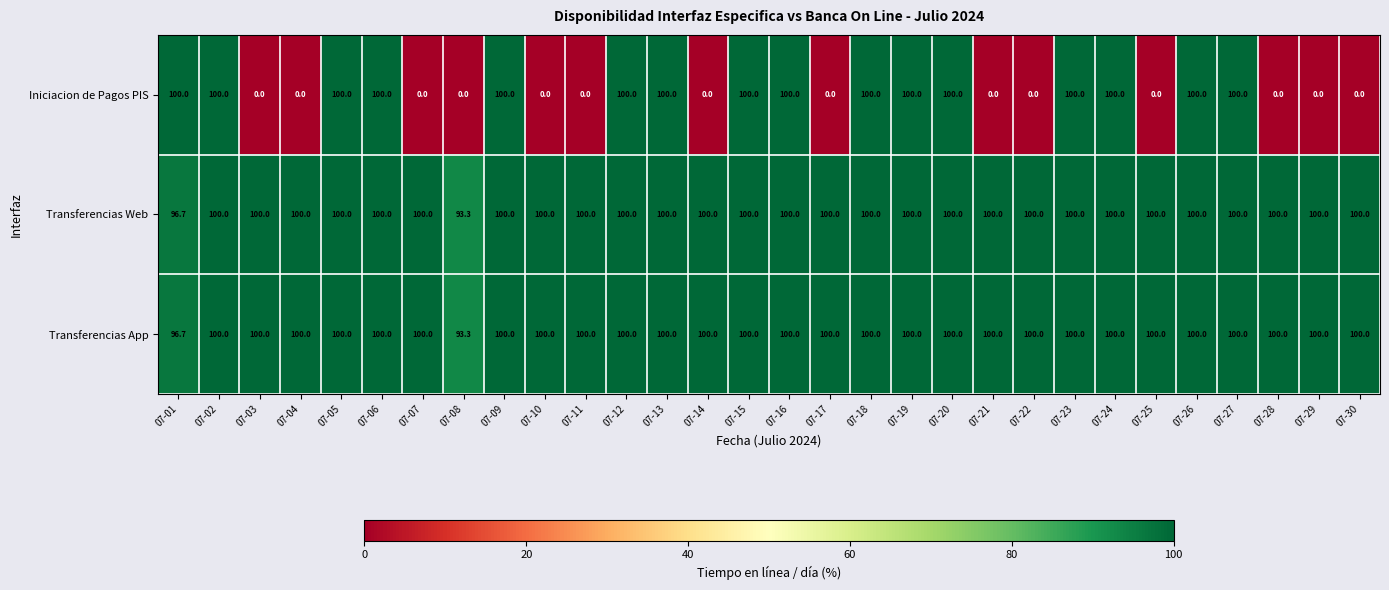

What is the minimum value for Transferencias Web?

93.3